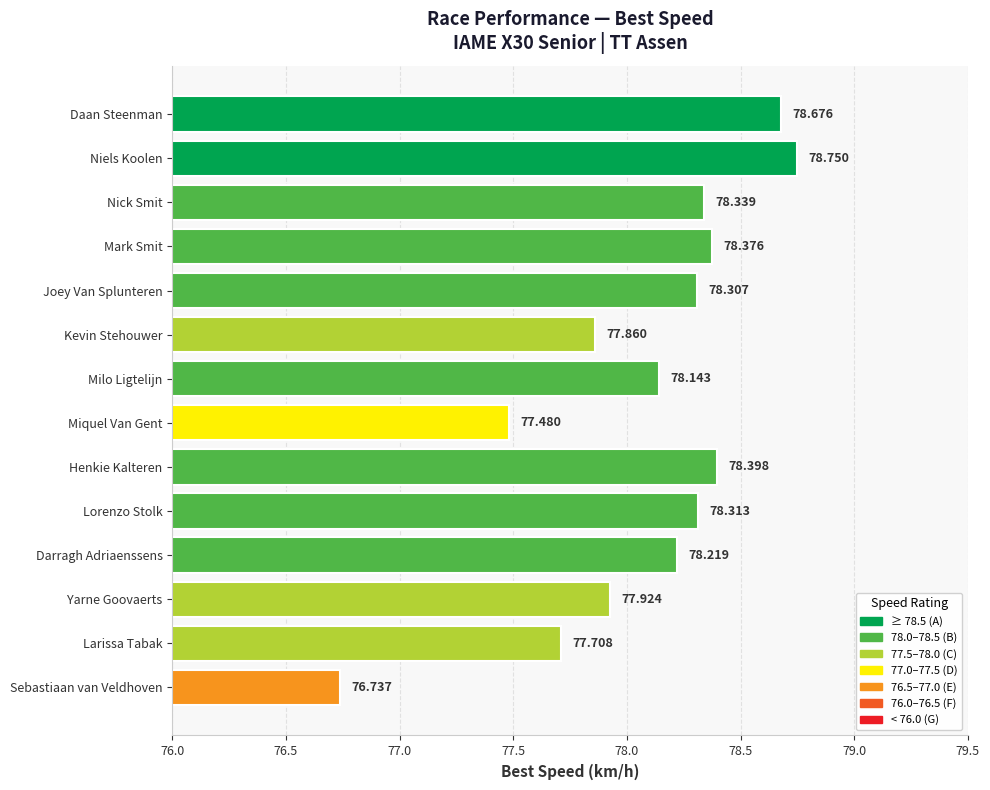

Which category has the lowest value across all series?

Sebastiaan van Veldhoven